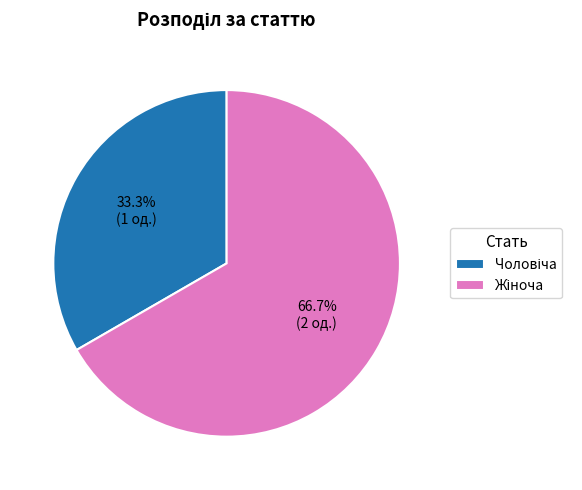

Is there a majority slice in this chart?

Yes